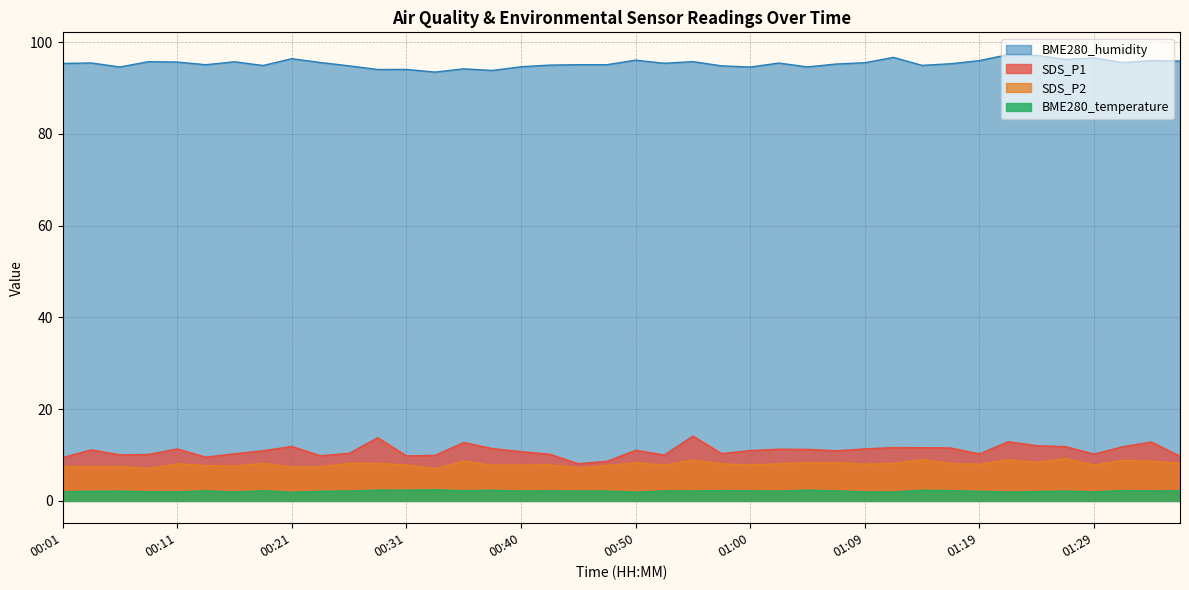

Between 00:33 and 00:40, which series saw the biggest shift?

BME280_humidity